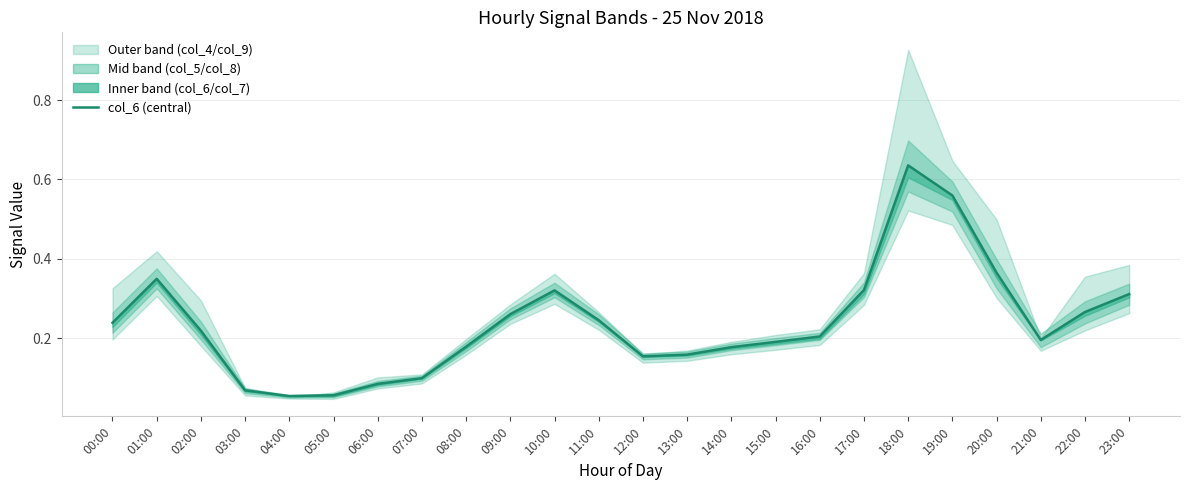

What is the sum of all values?

5.7